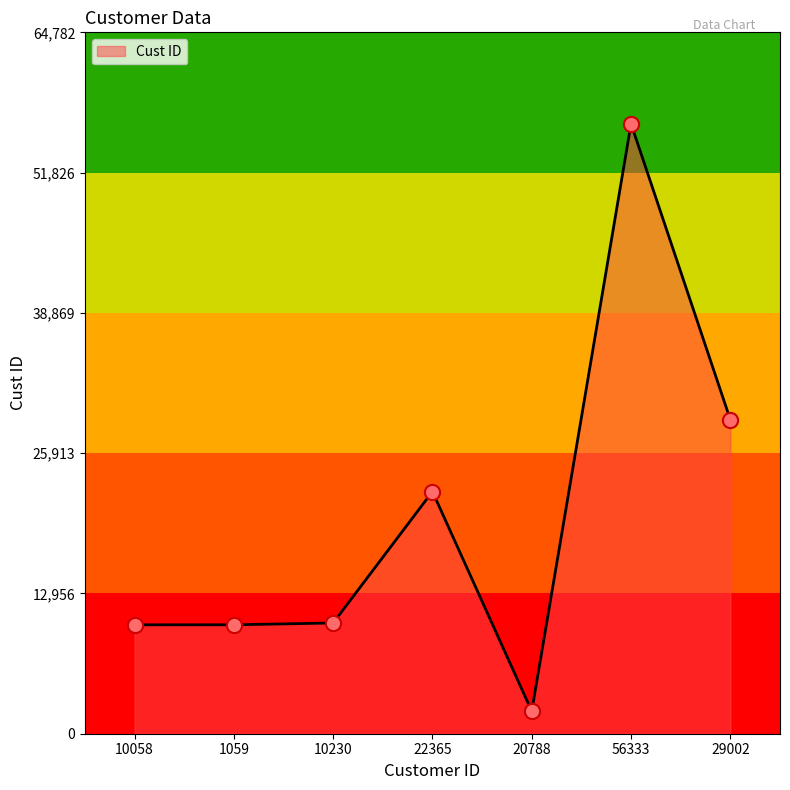

What is the ratio of the value at 56333 to the value at 10230?

5.5